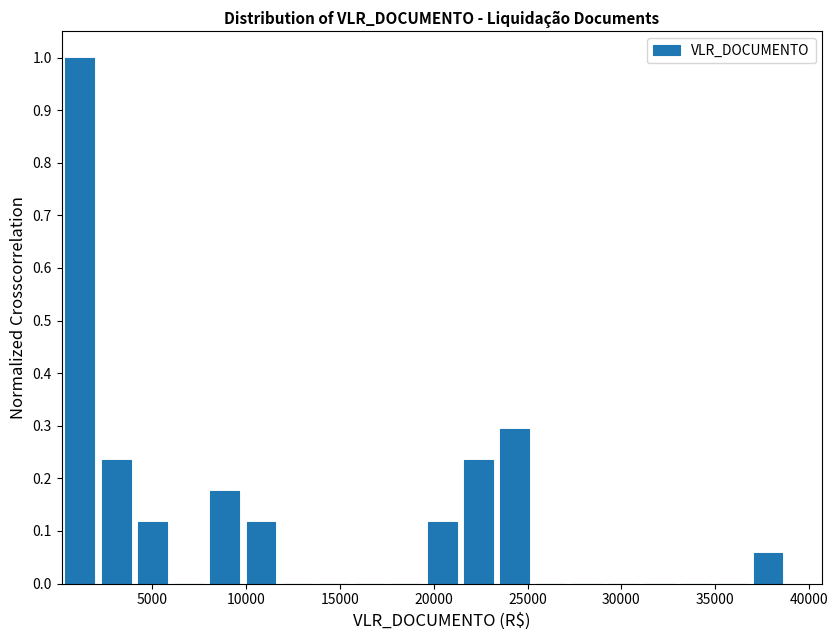

Read against the x-axis, roughly where is the centre of the tallest bar?

1000